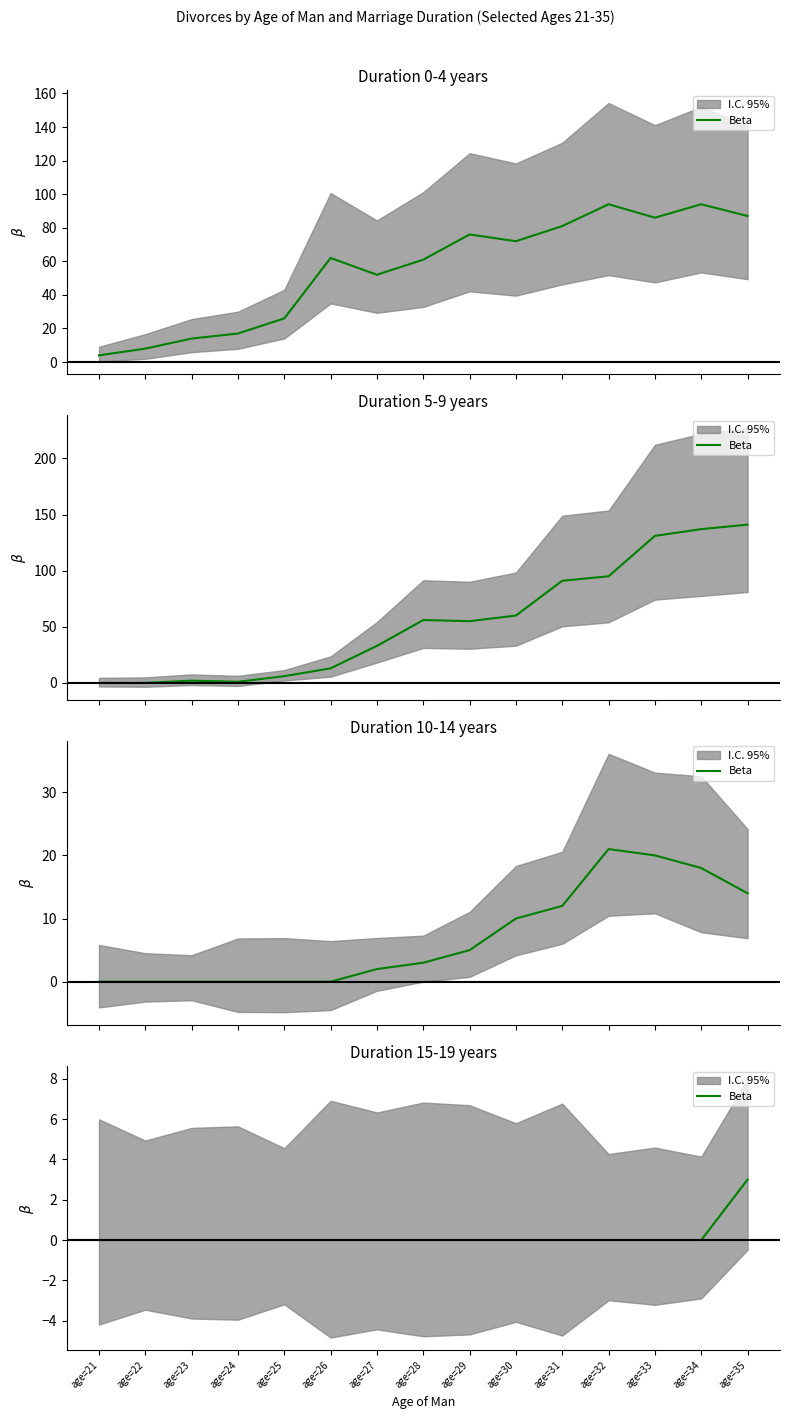

How many lines are shown in the chart?

1